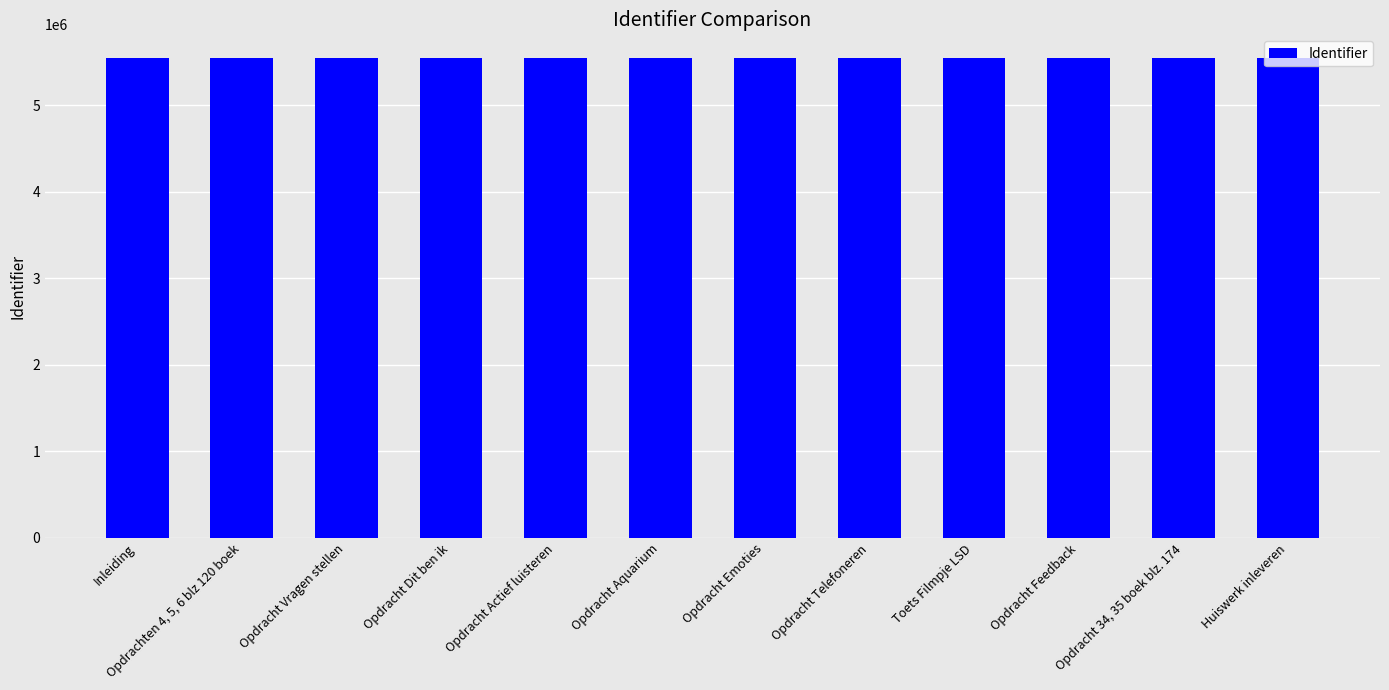

List the labels in order of value, largest first.

Opdracht Telefoneren, Inleiding, Huiswerk inleveren, Opdracht 34, 35 boek blz. 174, Opdracht Feedback, Toets Filmpje LSD, Opdracht Emoties, Opdracht Aquarium, Opdracht Actief luisteren, Opdracht Dit ben ik, Opdracht Vragen stellen, Opdrachten 4, 5, 6 blz 120 boek